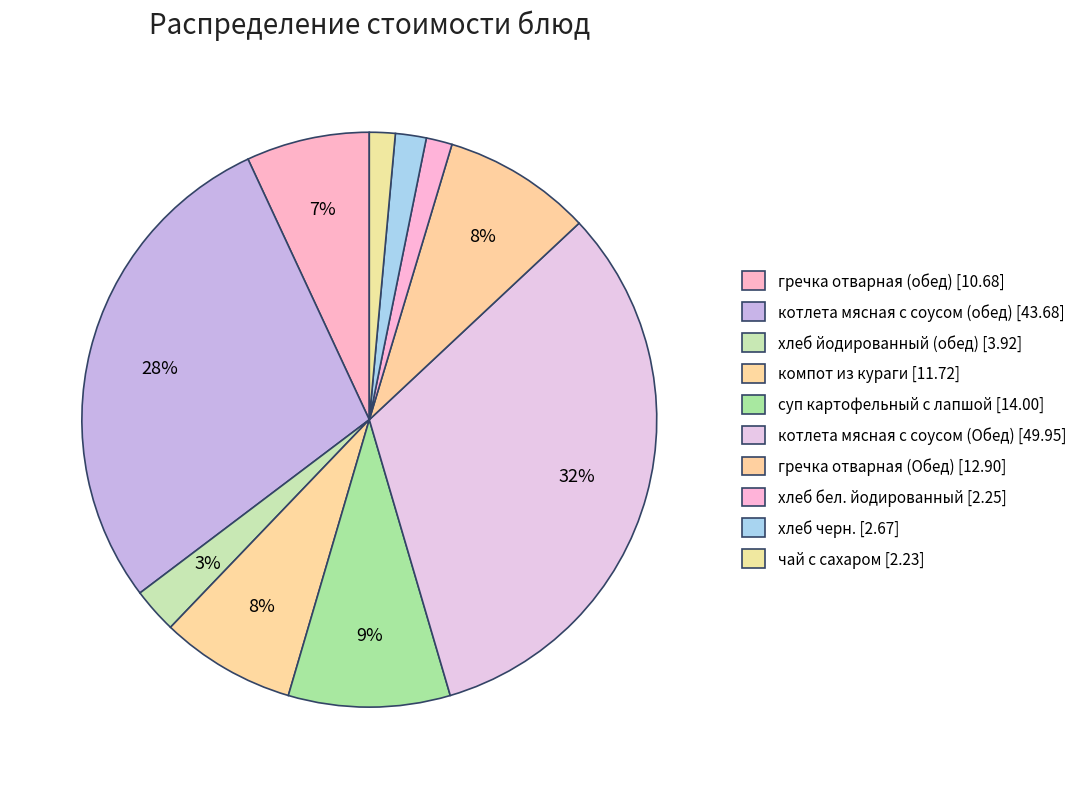

Rank the categories by value from highest to lowest.

котлета мясная с соусом (Обед), котлета мясная с соусом (обед), суп картофельный с лапшой, гречка отварная (Обед), компот из кураги, гречка отварная (обед), хлеб йодированный (обед), хлеб черн., хлеб бел. йодированный, чай с сахаром